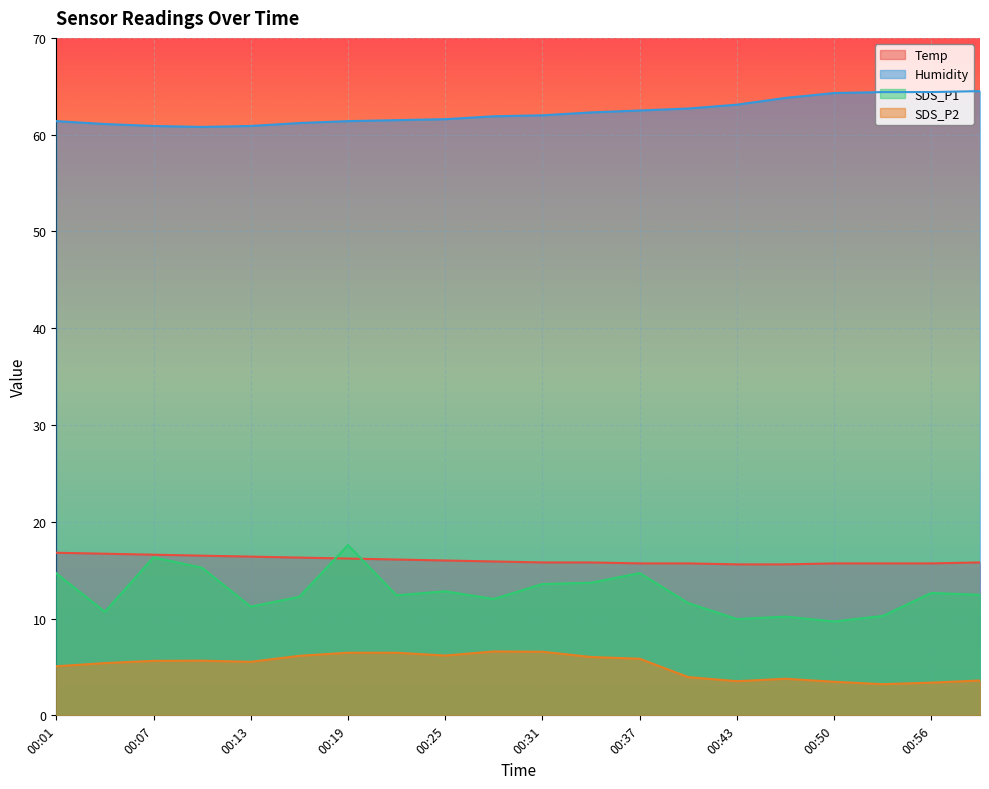

What is the average value of the SDS_P2 series?

5.1